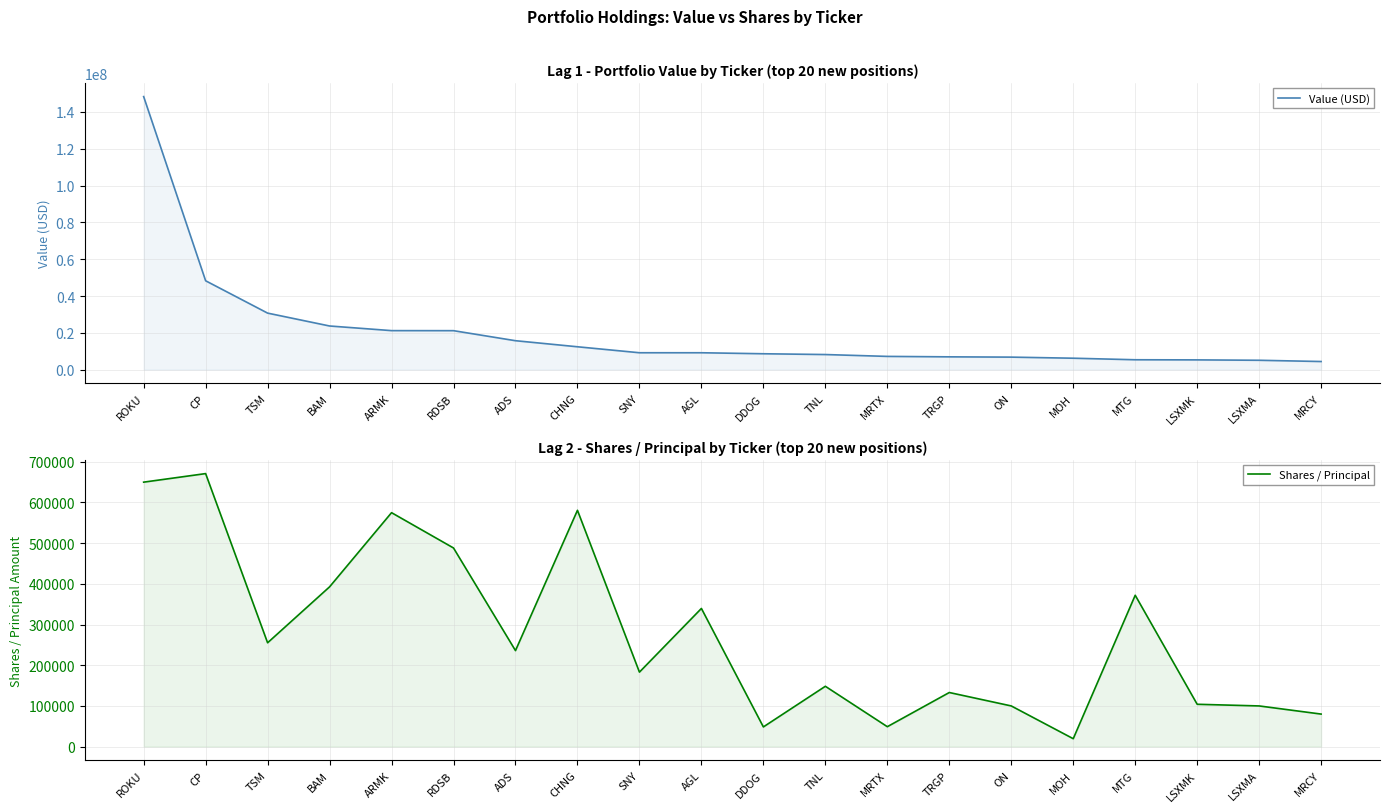

What are all the series names shown in the legend?

Value (USD), Shares / Principal